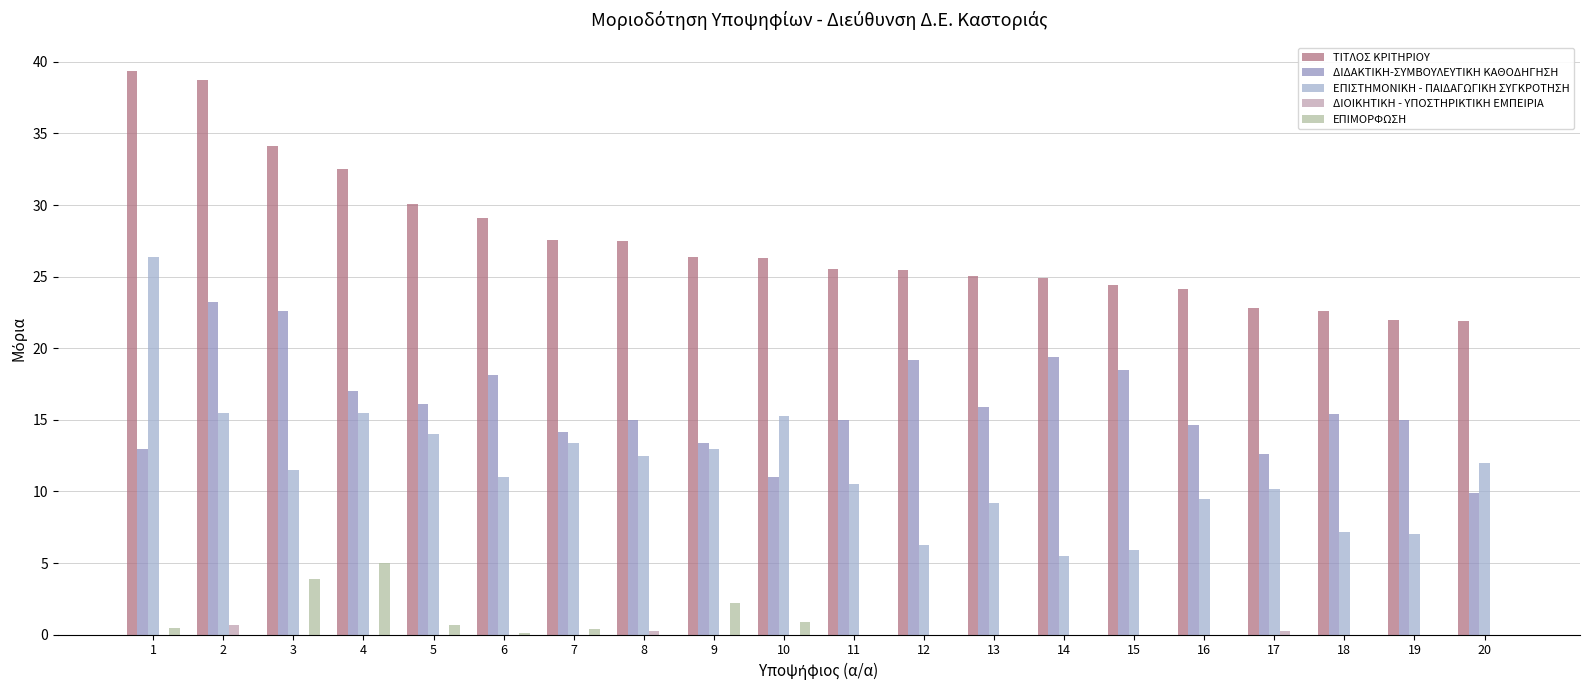

Where is ΕΠΙΣΤΗΜΟΝΙΚΗ - ΠΑΙΔΑΓΩΓΙΚΗ ΣΥΓΚΡΟΤΗΣΗ nearest to the value 15?

10